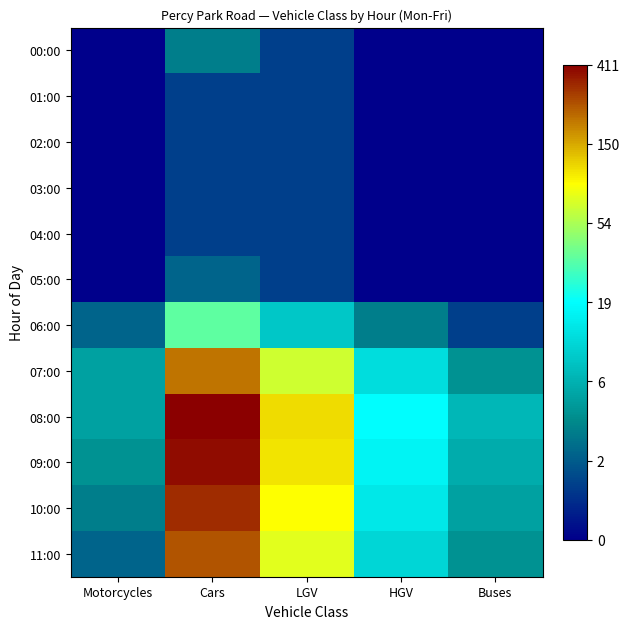

Rank the series by their maximum value, from highest to lowest.

08:00, 09:00, 10:00, 11:00, 07:00, 06:00, 00:00, 05:00, 01:00, 02:00, 03:00, 04:00